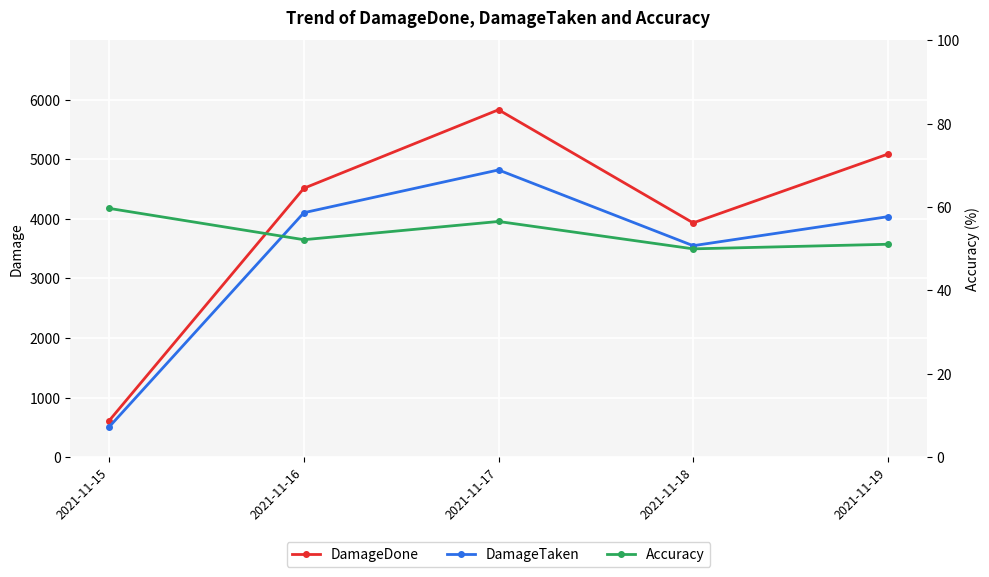

Which has a higher value, 2021-11-17 or 2021-11-19?

2021-11-17